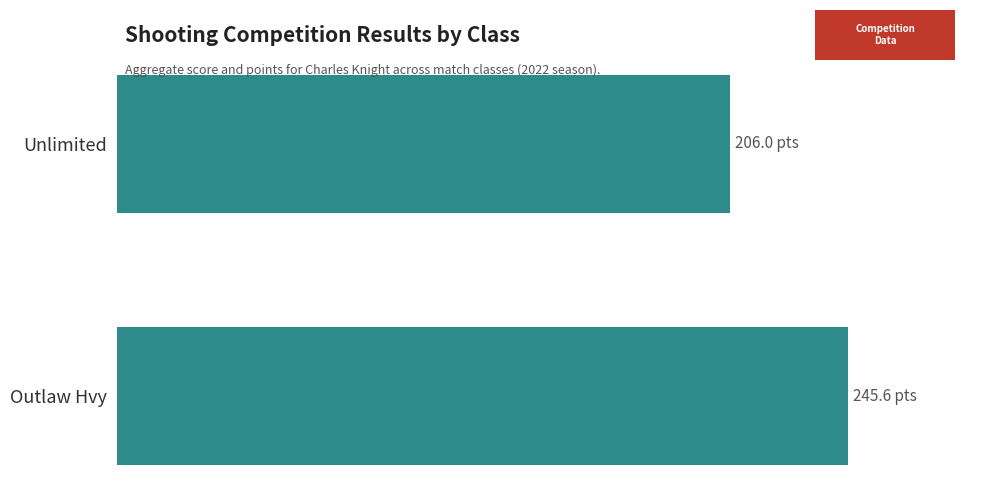

Are the bars horizontal?

Yes